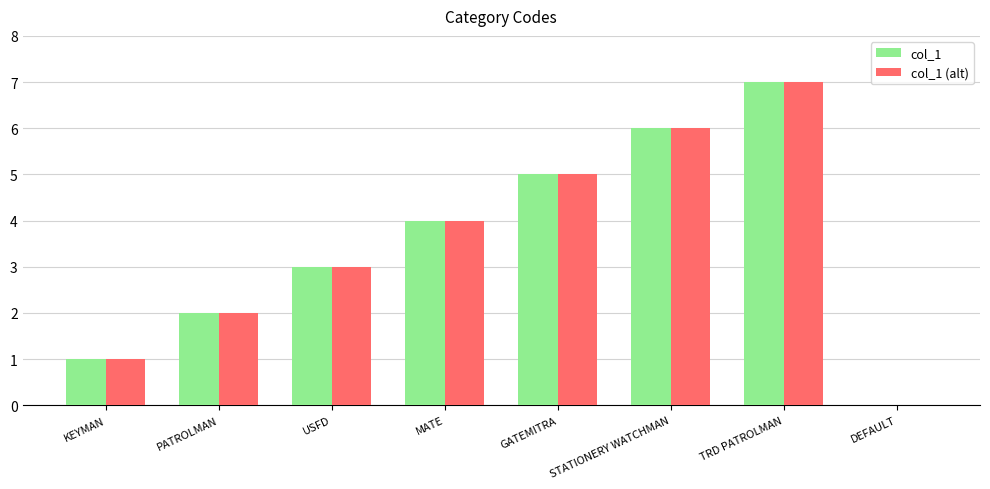

Count the number of data series in this chart.

2